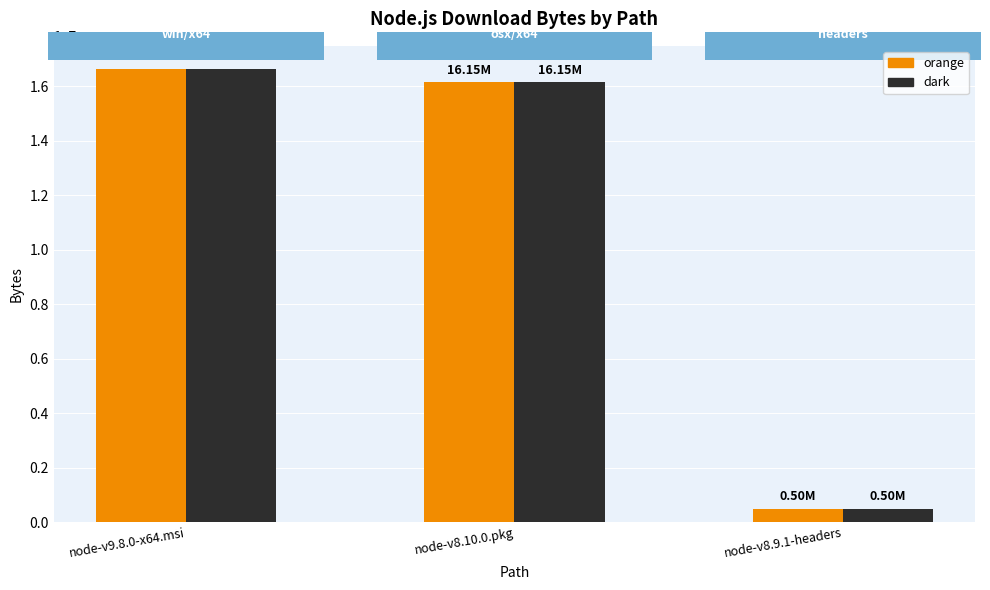

What is the total value across all series at node-v8.9.1-headers?

993466